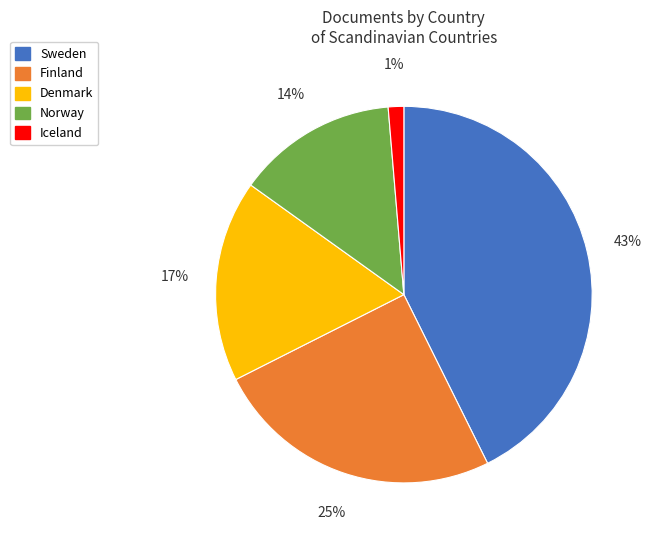

How many segments does this pie chart have?

5